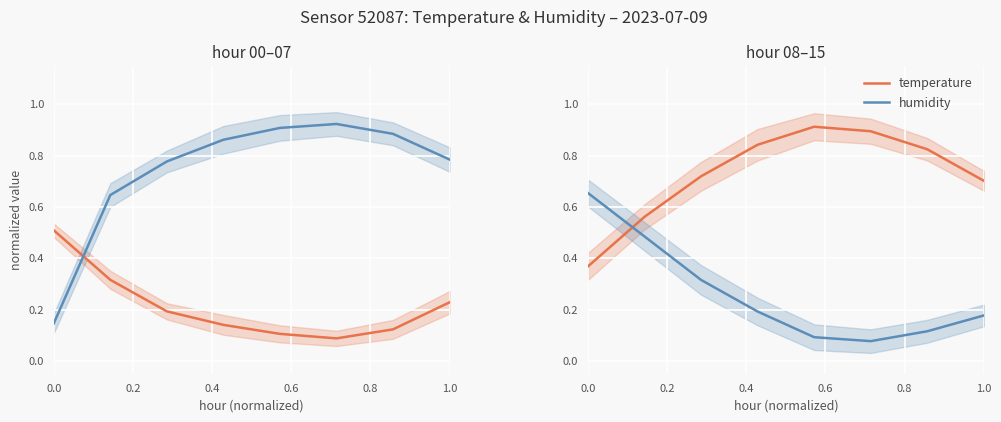

What is the total value across all series at 0.2?

1.0